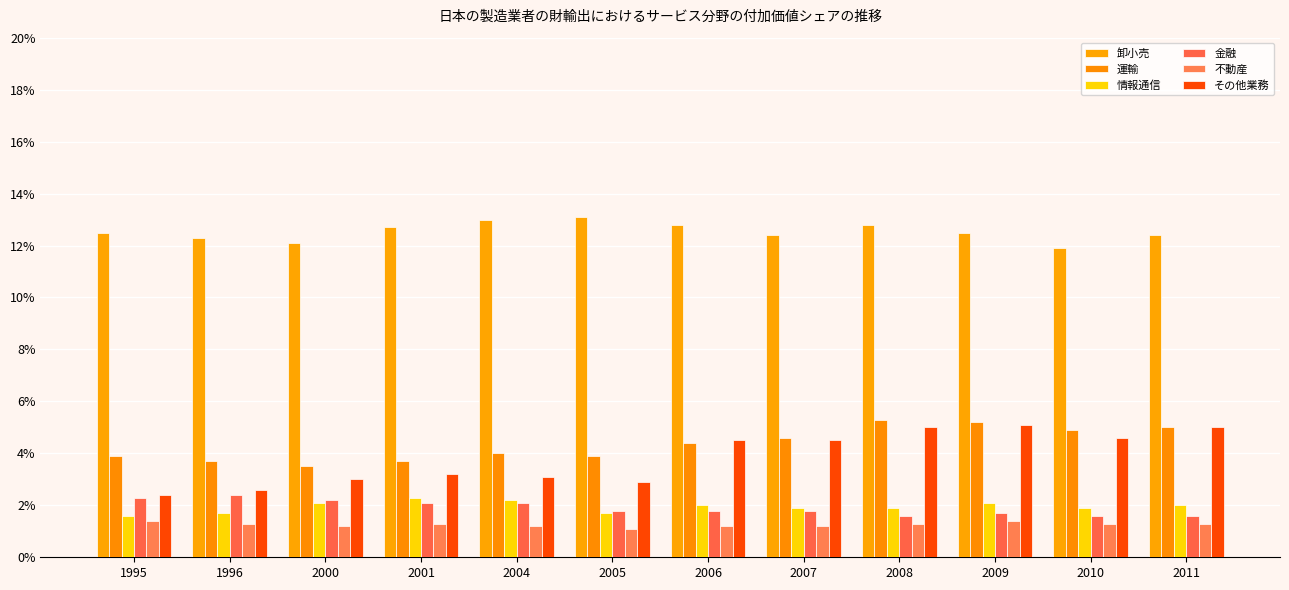

What is the total value across all series at 2011?

27.3